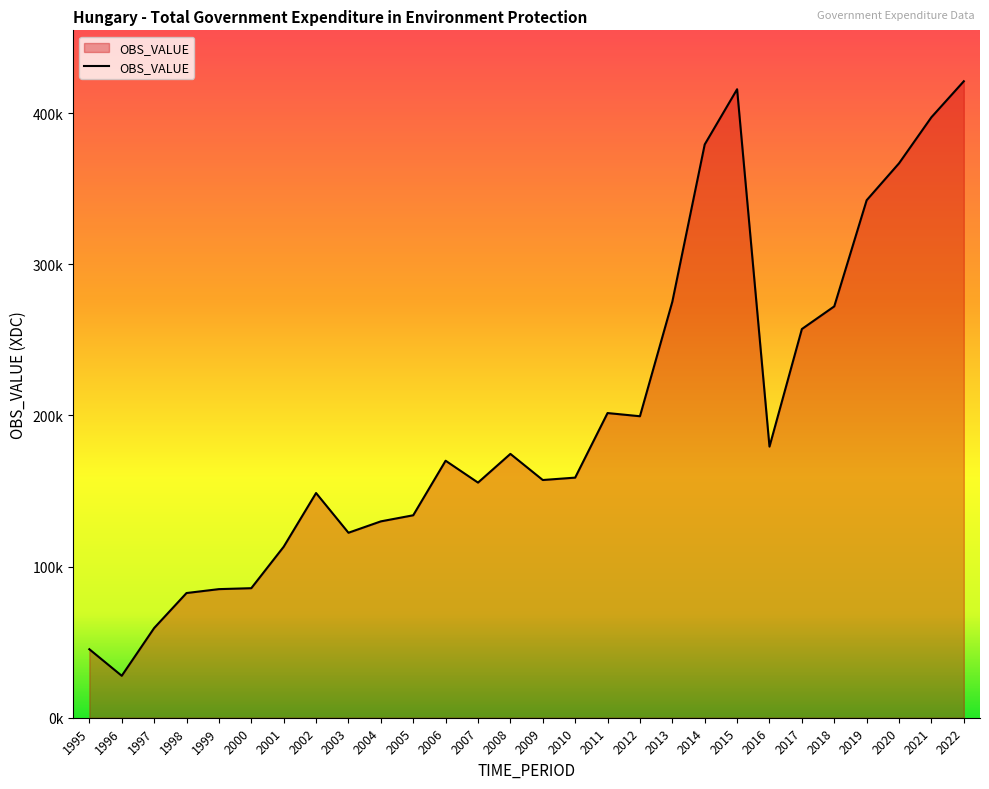

Does the chart have visible grid lines?

No